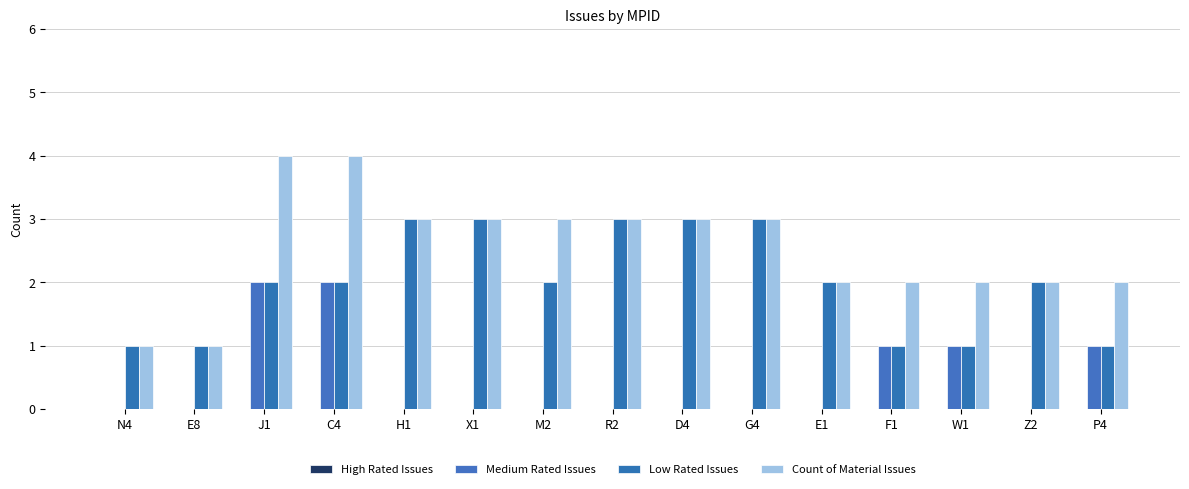

Where does the Count of Material Issues series first go above 3?

J1